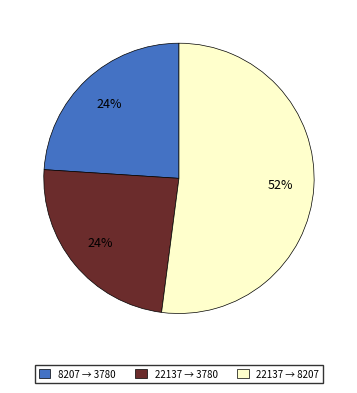

To the nearest percent, what is the difference between the 22137 → 3780 and 22137 → 8207 slice percentages?

28%